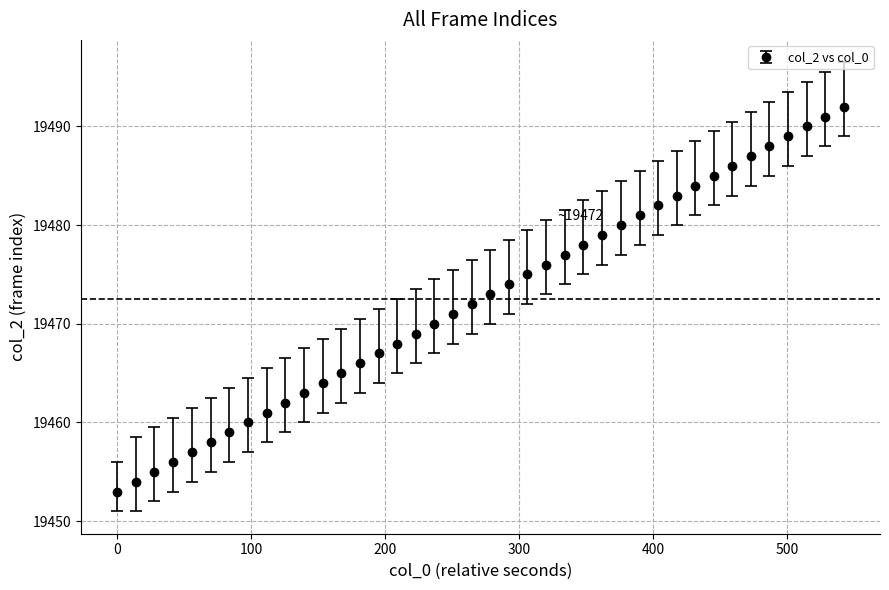

What is the value of the 19th point from the left?

19471